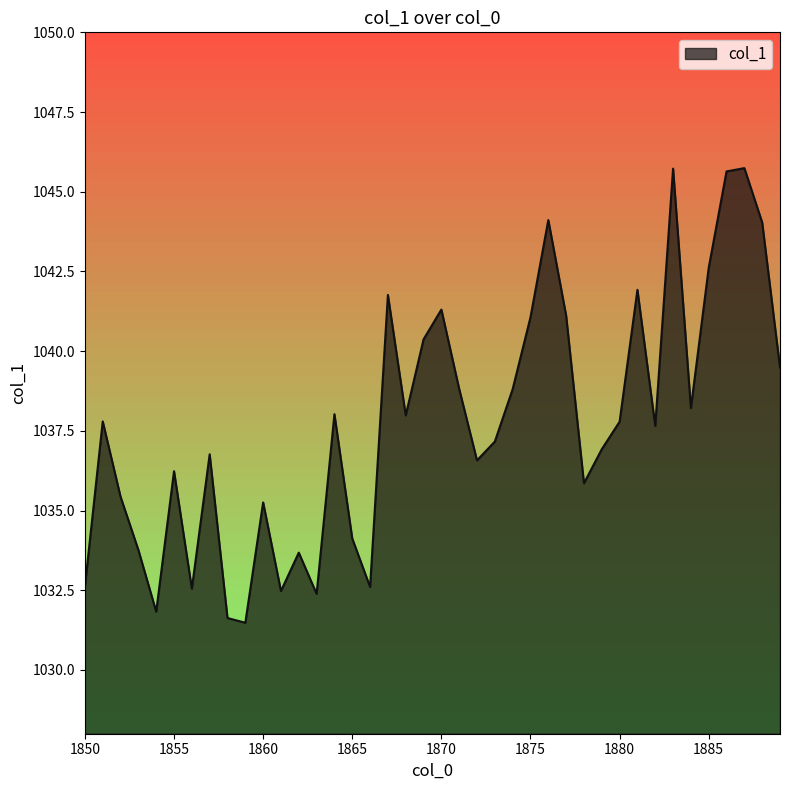

At which category does the chart reach its minimum across all series?

1859